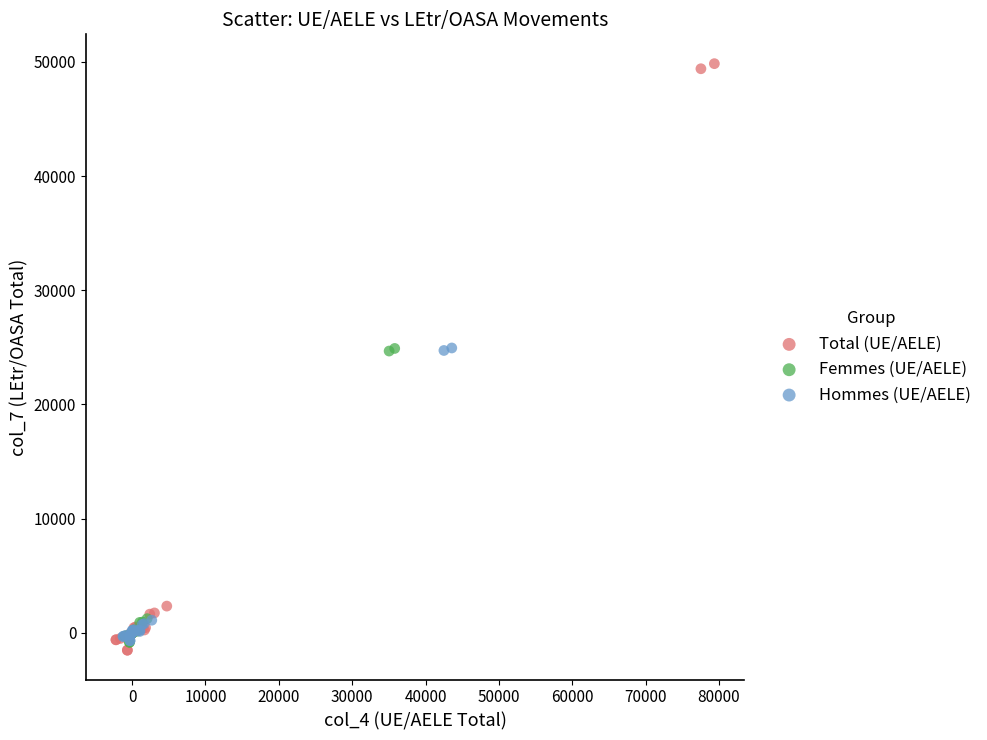

What are all the series names shown in the legend?

Total (UE/AELE), Femmes (UE/AELE), Hommes (UE/AELE)